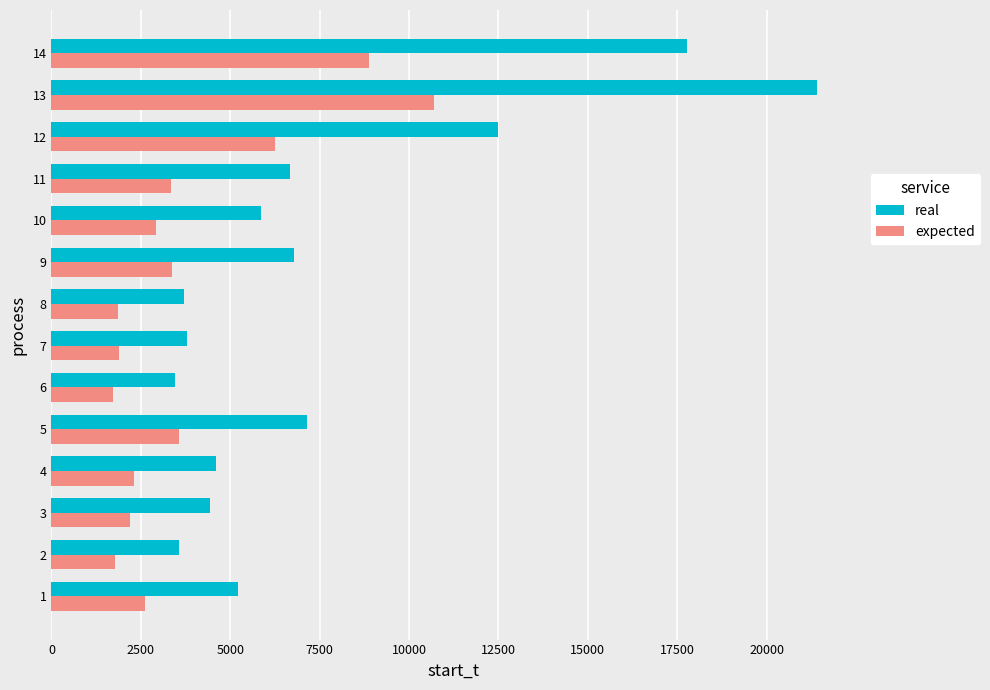

At 9, list the series in order from smallest to largest.

expected, real